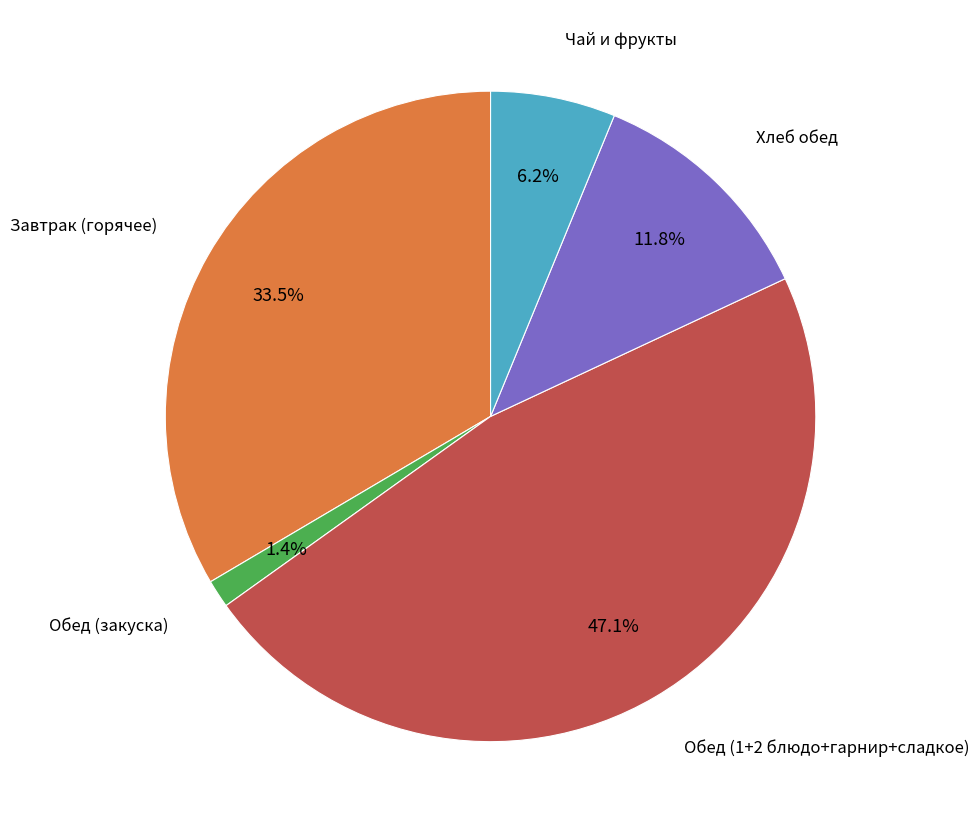

Is there any slice that represents more than half of the pie?

No